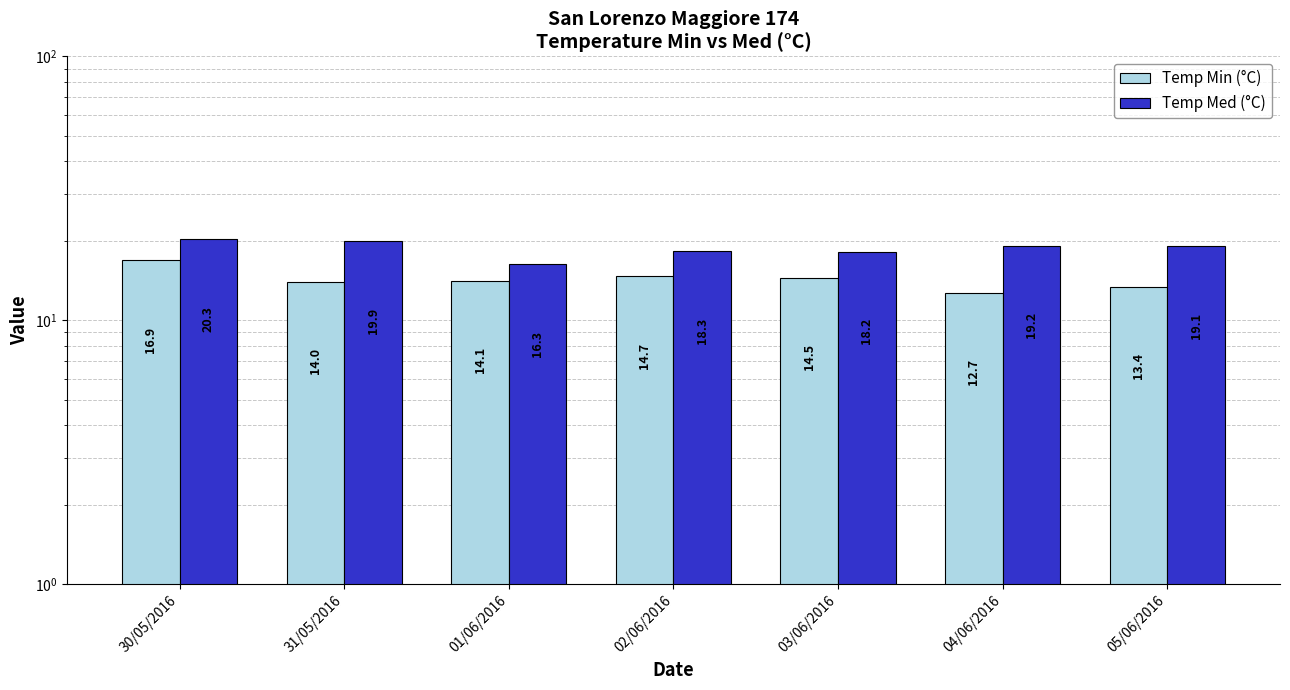

What are all the series names shown in the legend?

Temp Min (°C), Temp Med (°C)